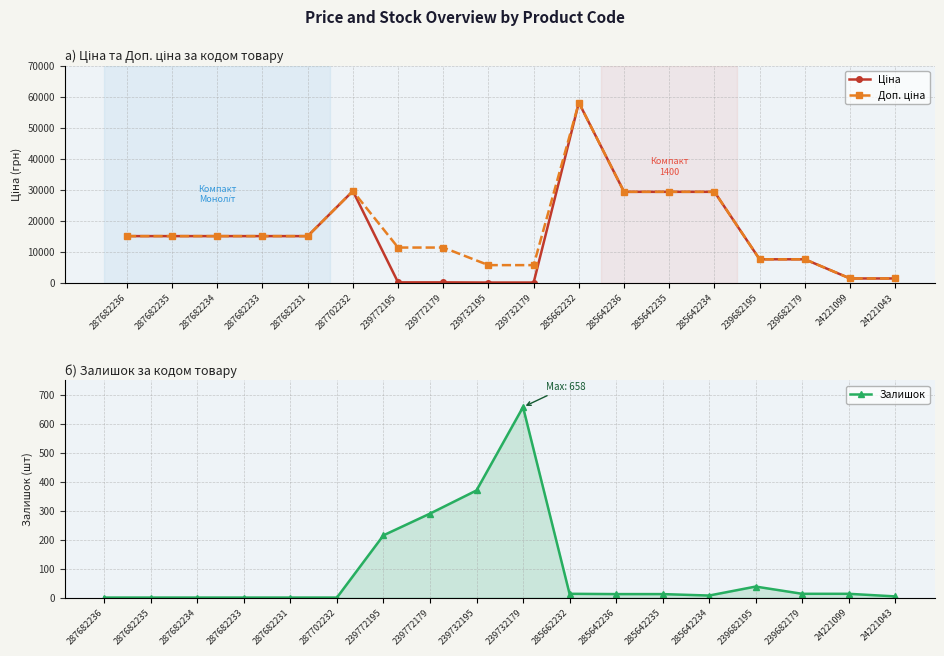

At 287682234, list the series in order from smallest to largest.

Залишок, Ціна, Доп. ціна